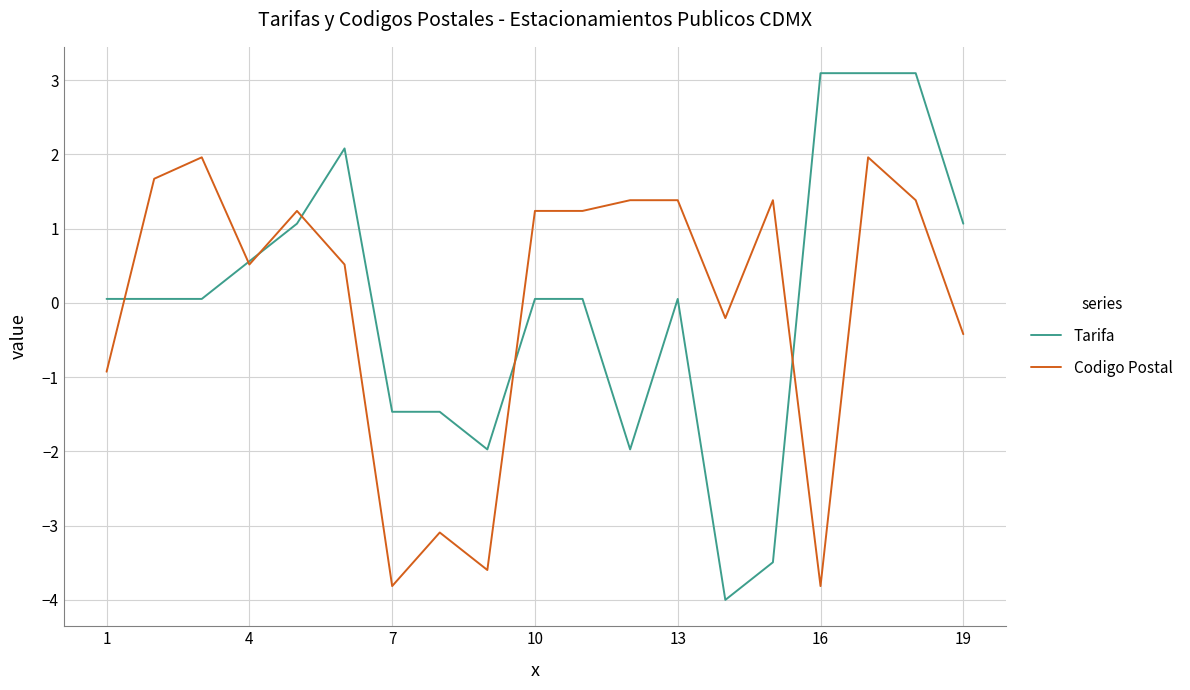

Which series has the widest spread of values?

Tarifa